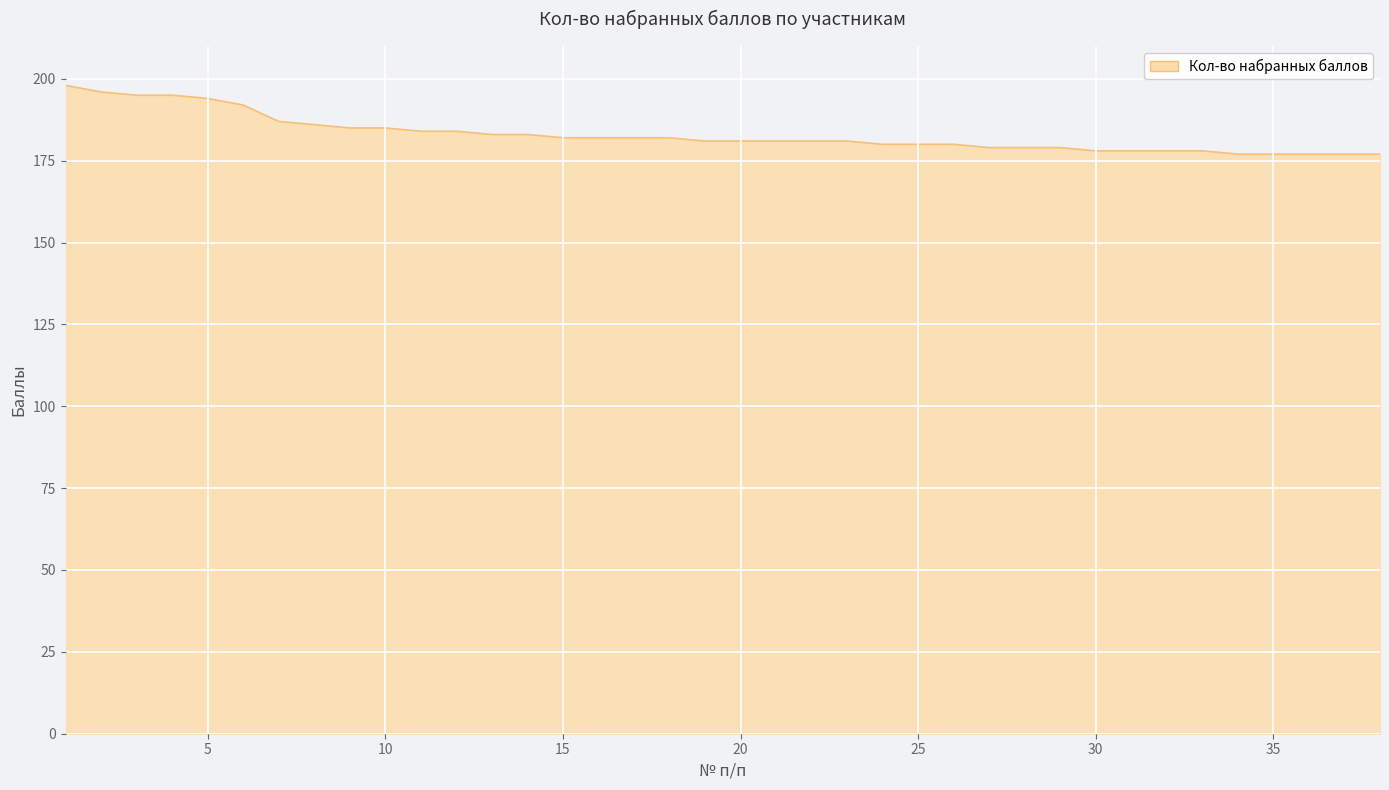

What is the difference between the maximum and minimum values?

21